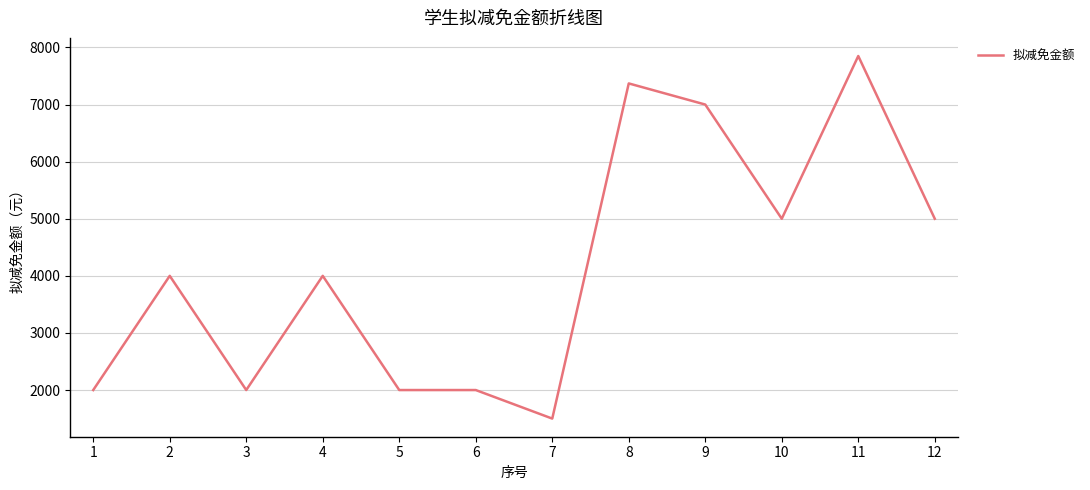

What is the difference between the maximum and minimum values?

6350